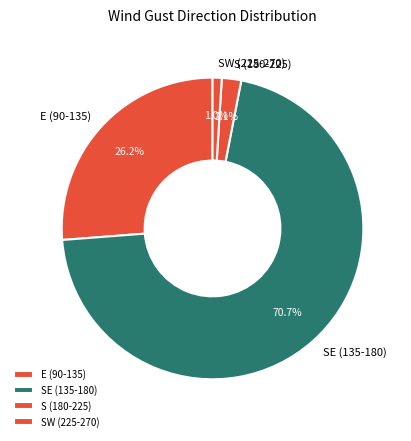

Rank the categories by value from highest to lowest.

SE (135-180), E (90-135), S (180-225), SW (225-270)